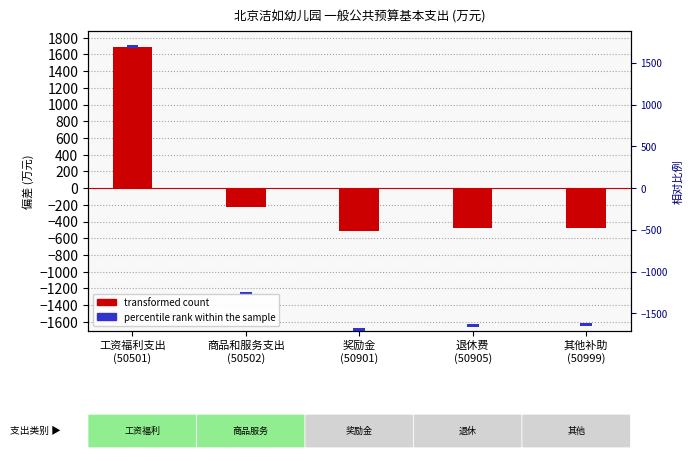

Are the bars horizontal?

No